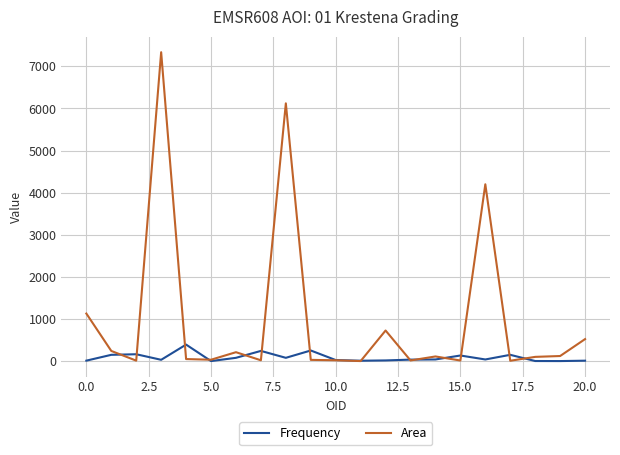

List the series in order of their peak value, highest first.

Area, Frequency